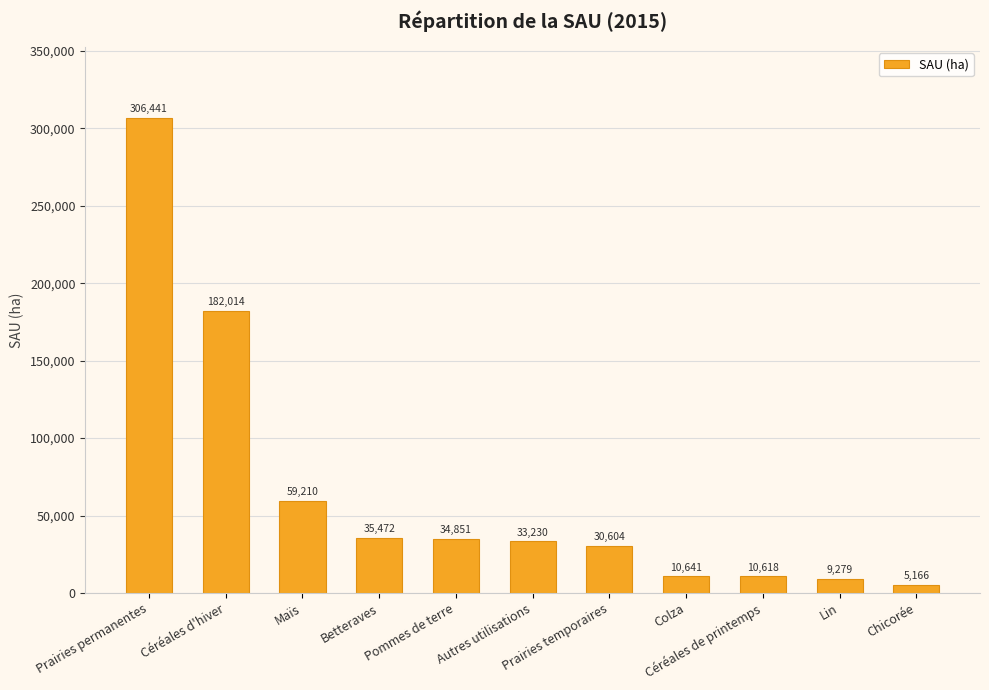

At which label does the data first exceed 33229?

Prairies permanentes